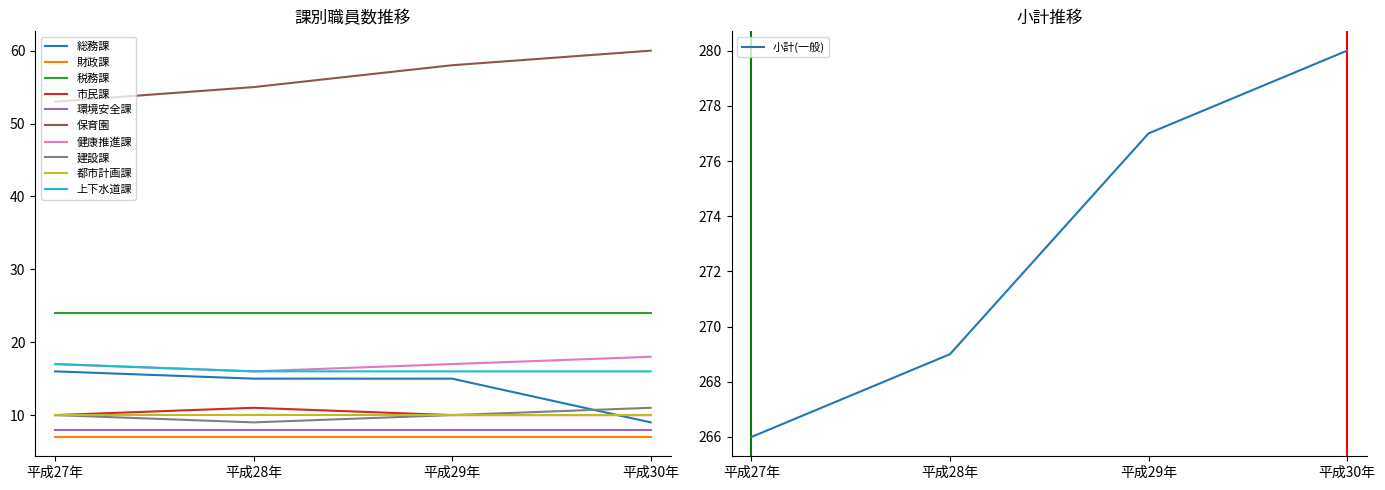

The 環境安全課 series shows 3 at 平成29年. True or false?

False